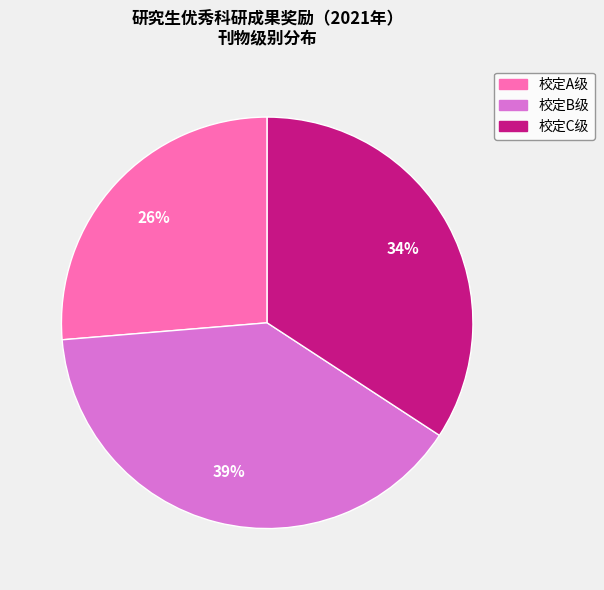

To the nearest percent, what is the average slice percentage?

33%